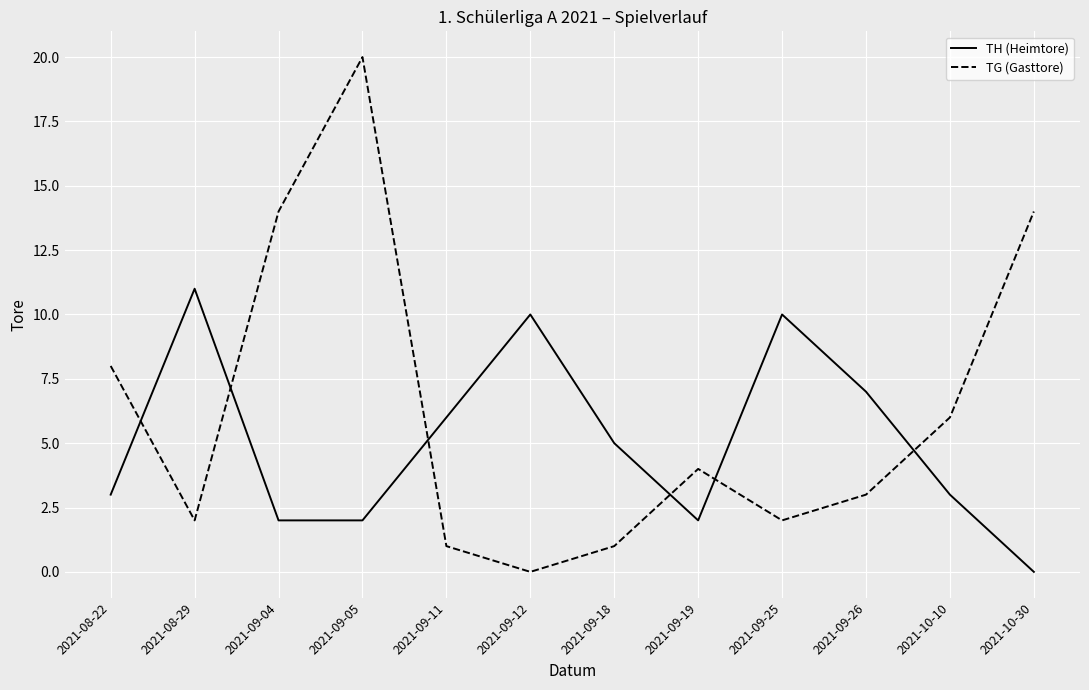

What is the difference between the maximum and minimum values in the TG (Gasttore) series?

20